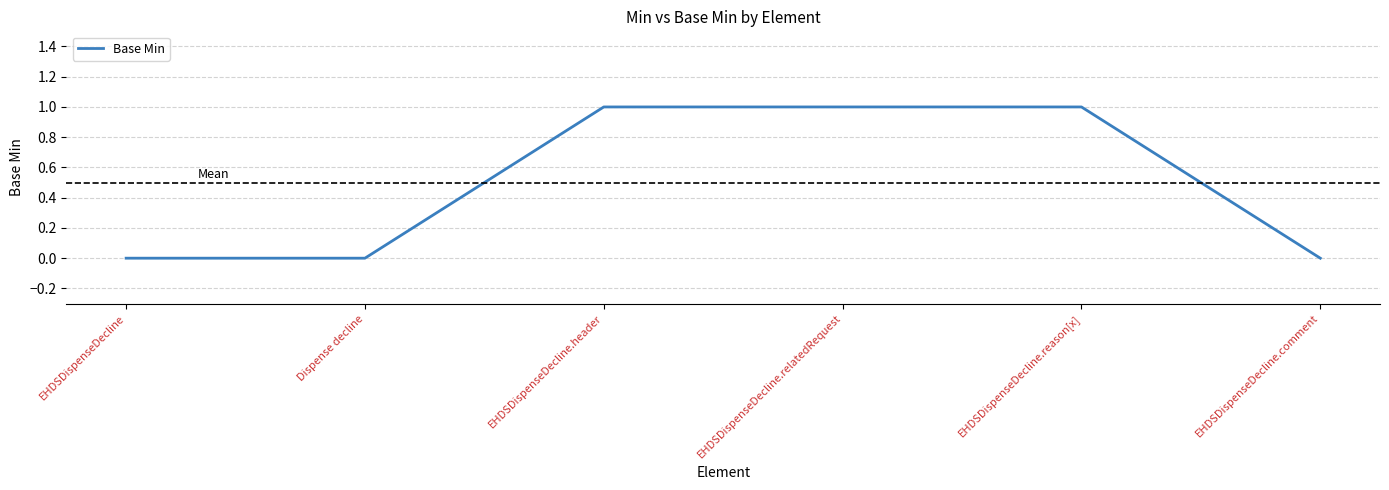

Is this an area chart (filled region under the line)?

No